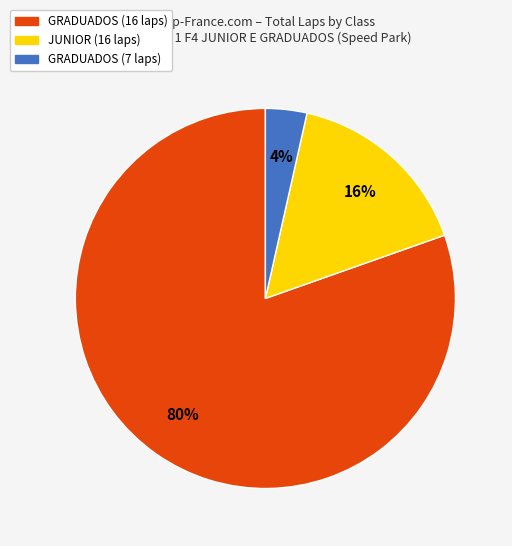

Which slice is the largest?

GRADUADOS (16 laps)